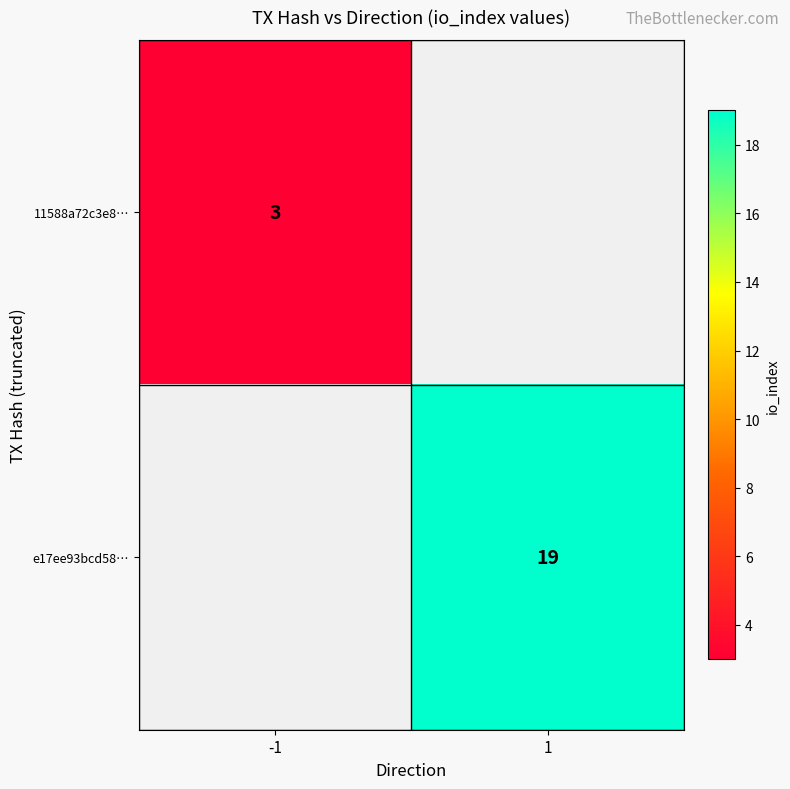

Is it true that 11588a72c3e8… equals 4 at -1?

False